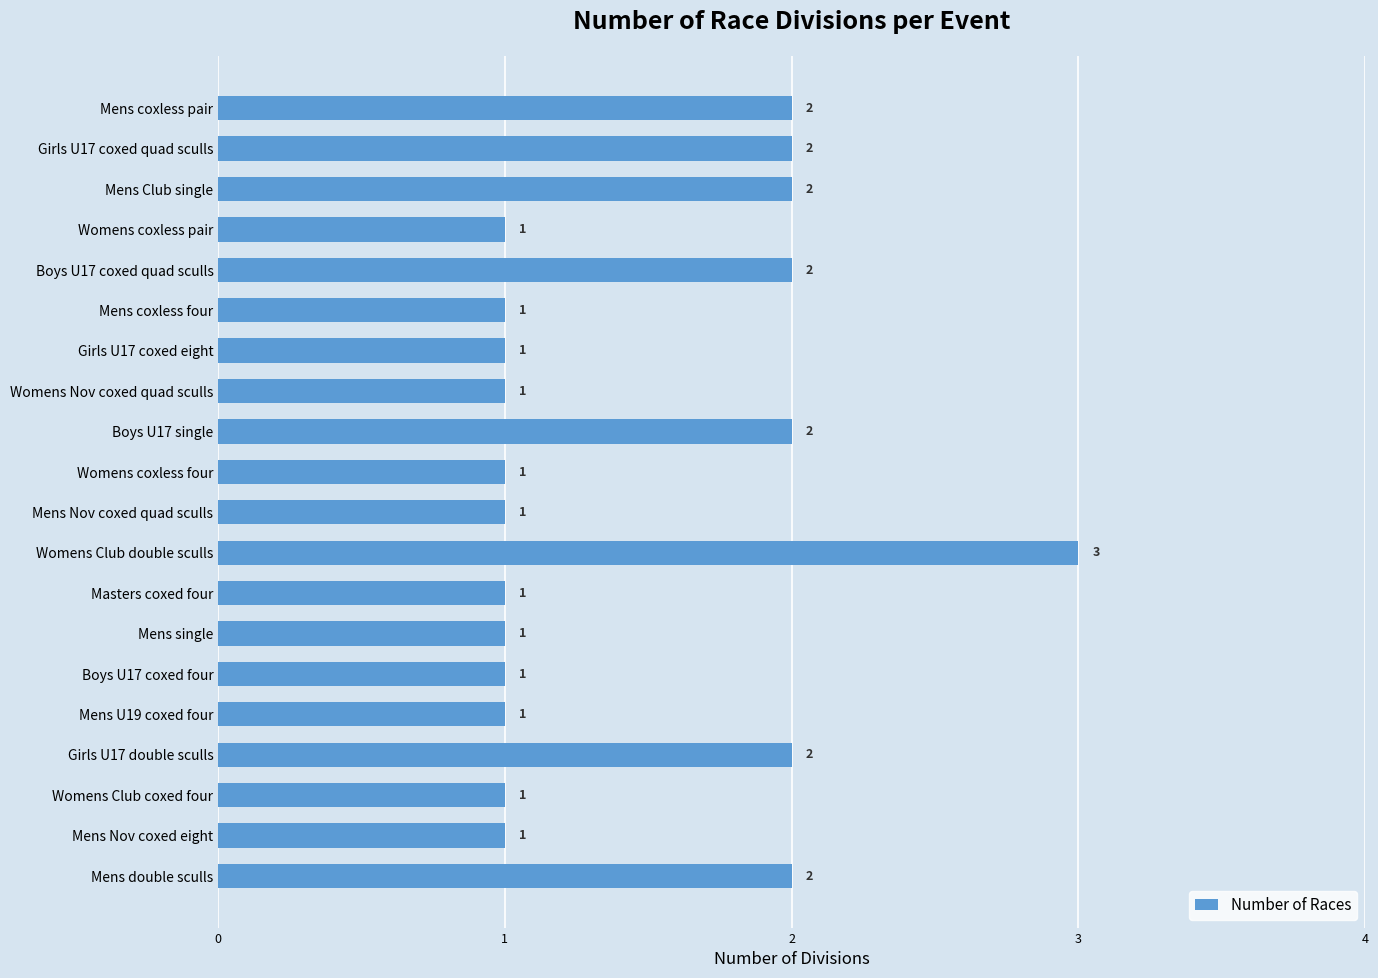

At which category does the chart reach its peak across all series?

Womens Club double sculls